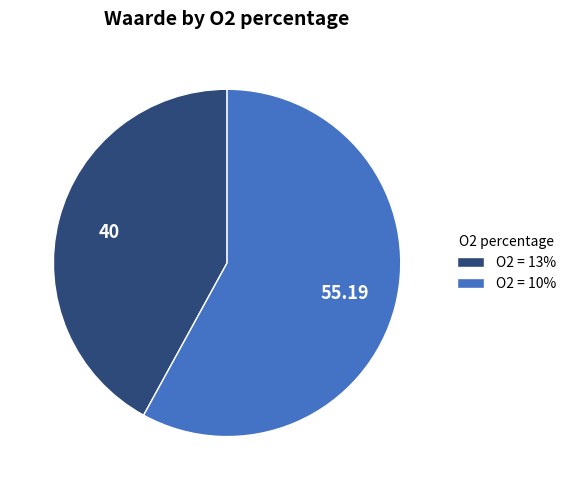

Is O2 = 13% the majority of the pie?

No